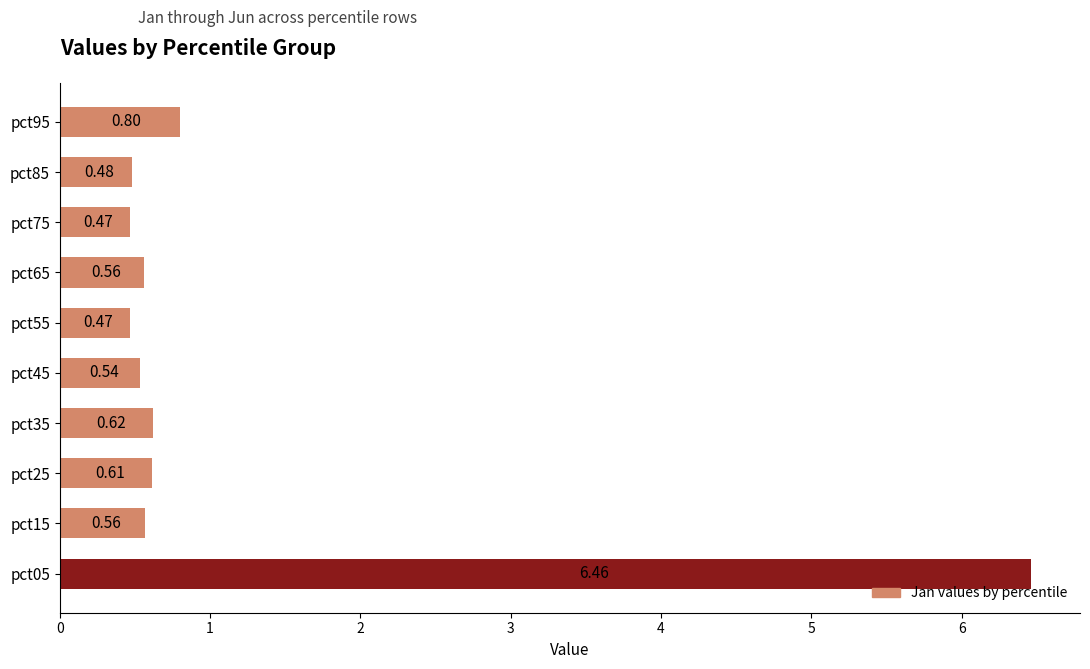

What is the sum of all values?

11.6